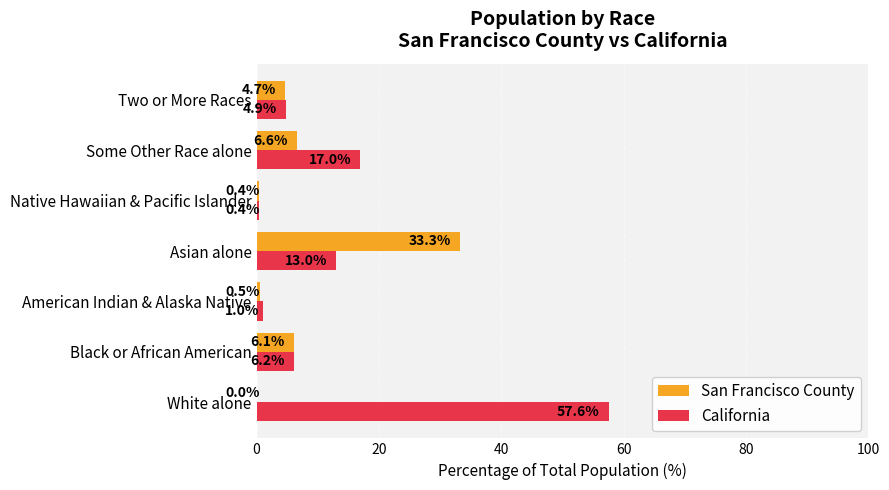

What is the total value across all series at Native Hawaiian & Pacific Islander?

0.8